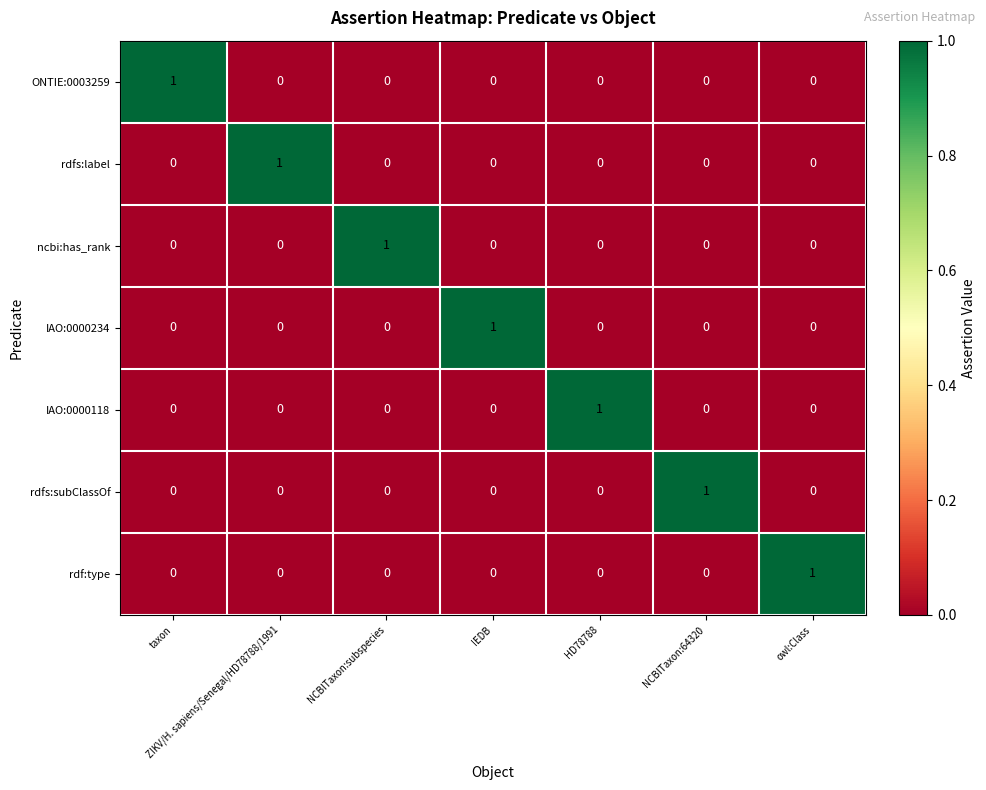

The IAO:0000234 series shows 1 at NCBITaxon:subspecies. True or false?

False